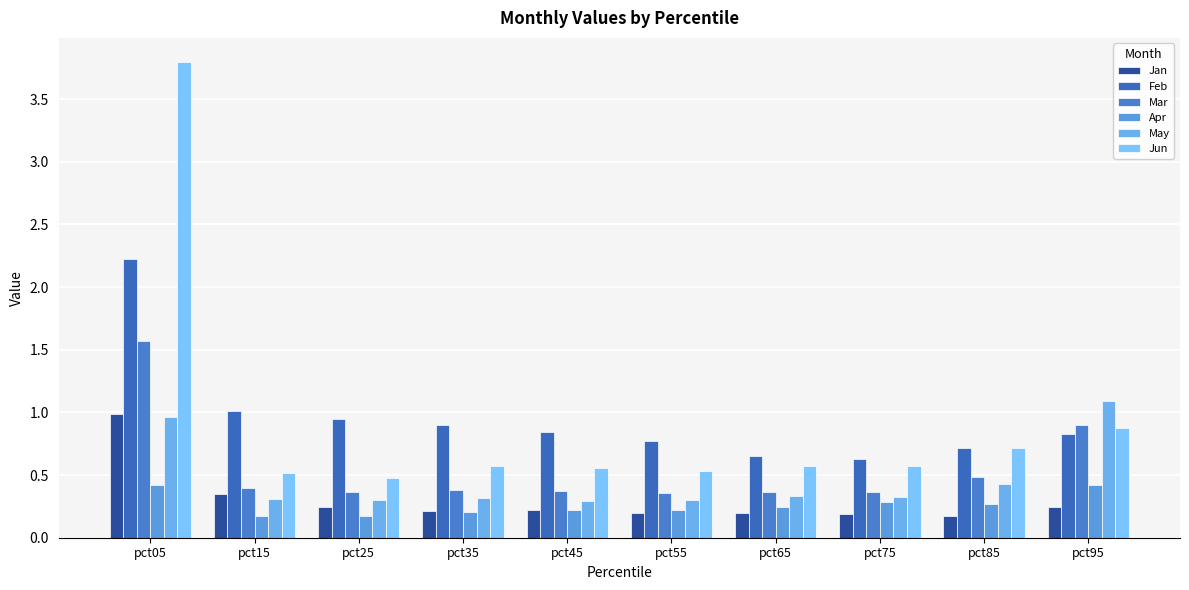

How many groups of bars are there?

10